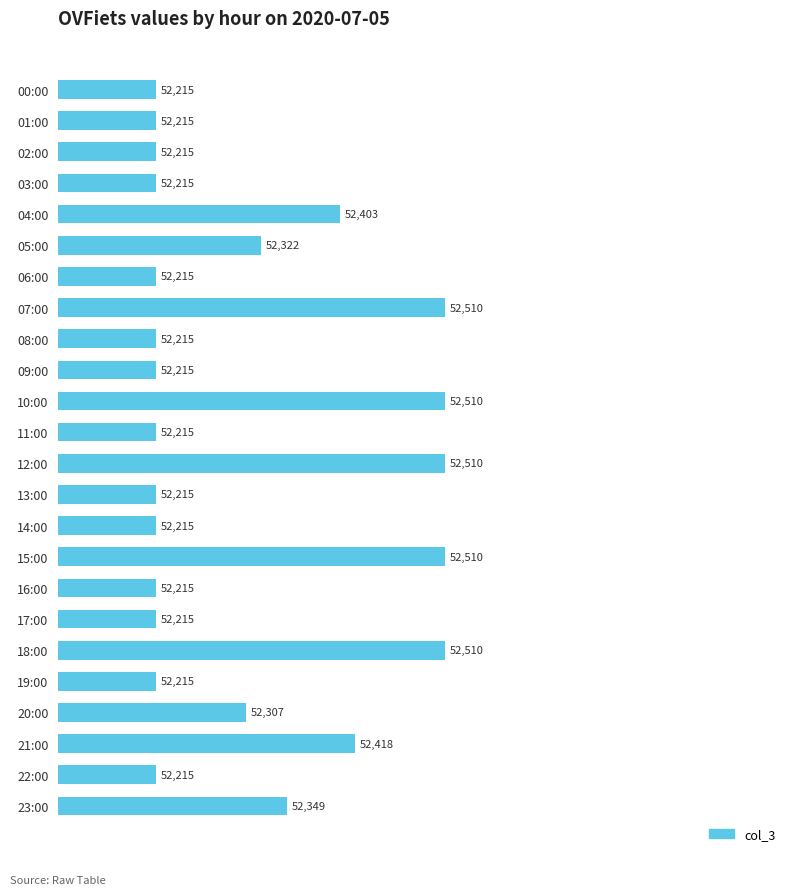

Reading top to bottom, what are all the values shown in this chart?

00:00=52215	01:00=52215	02:00=52215	03:00=52215	04:00=52403	05:00=52322	06:00=52215	07:00=52510	08:00=52215	09:00=52215	10:00=52510	11:00=52215	12:00=52510	13:00=52215	14:00=52215	15:00=52510	16:00=52215	17:00=52215	18:00=52510	19:00=52215	20:00=52307	21:00=52418	22:00=52215	23:00=52349